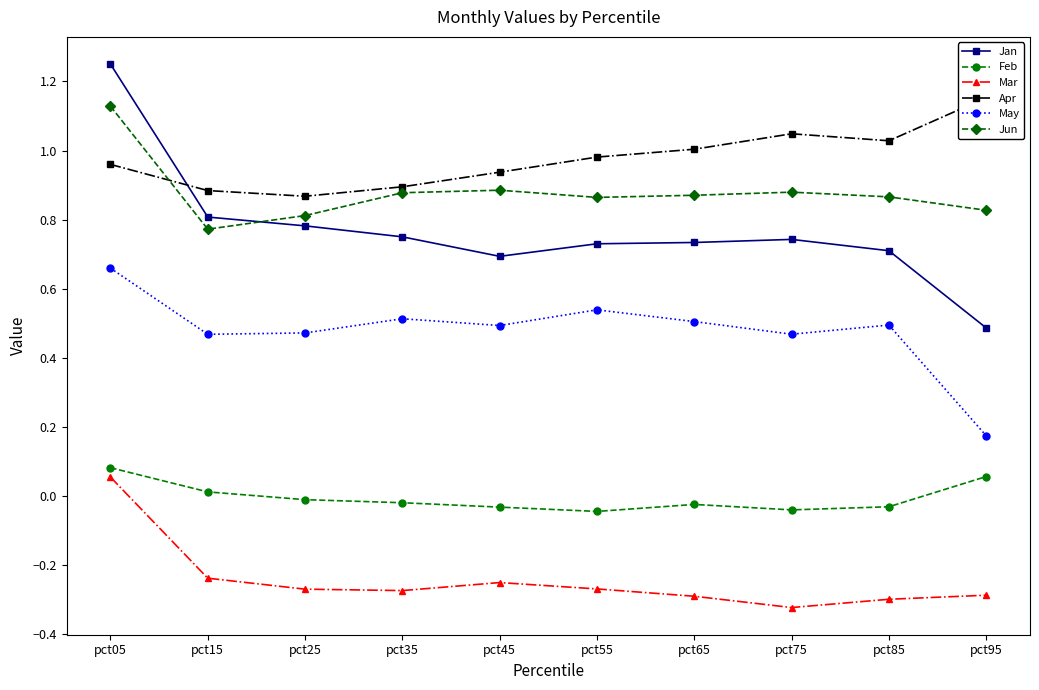

What are all the series names shown in the legend?

Jan, Feb, Mar, Apr, May, Jun